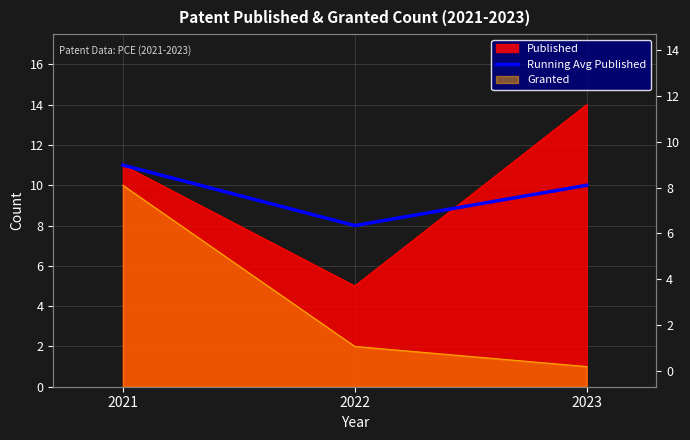

How many lines are shown in the chart?

1